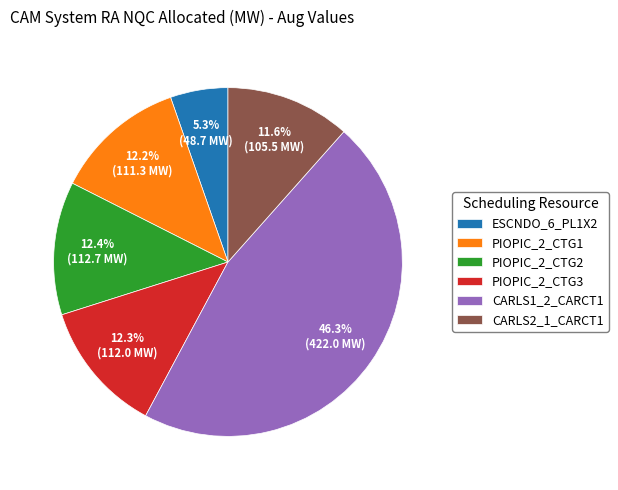

The PIOPIC_2_CTG2 slice represents 12% of the pie. True or false?

True